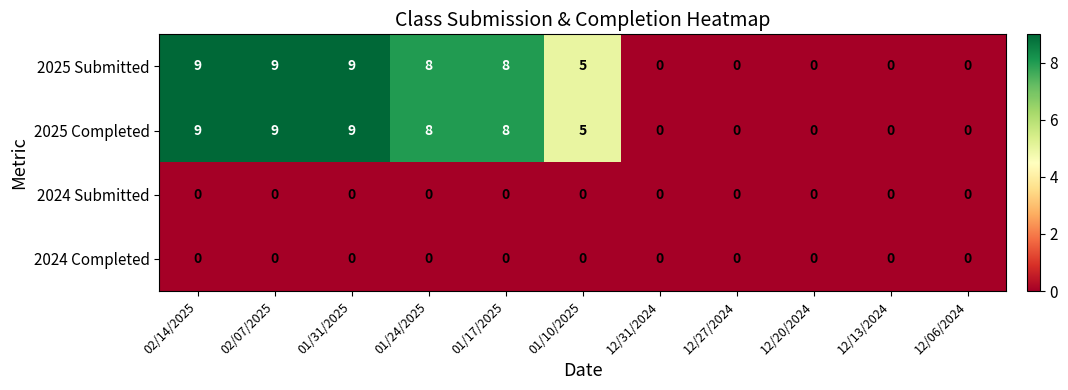

Is the value of 2024 Submitted at 01/31/2025 greater than the value of 2025 Submitted at 01/17/2025?

No